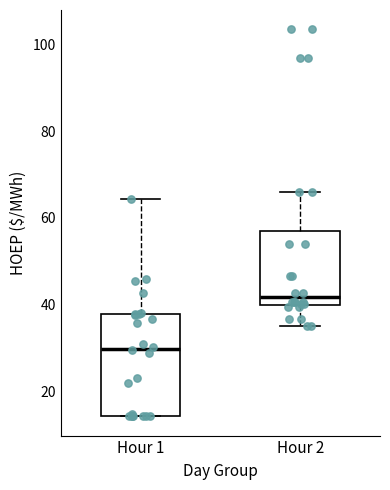

Reading left to right, read every box against the y-axis: the position of its median line, the range the box covers, and the ends of its whiskers. The values are not printed on the chart, so give them approximately, as read against the axis.

Hour 1: median 30, box 14 to 38, whiskers 14 to 64
Hour 2: median 42, box 40 to 58, whiskers 36 to 66